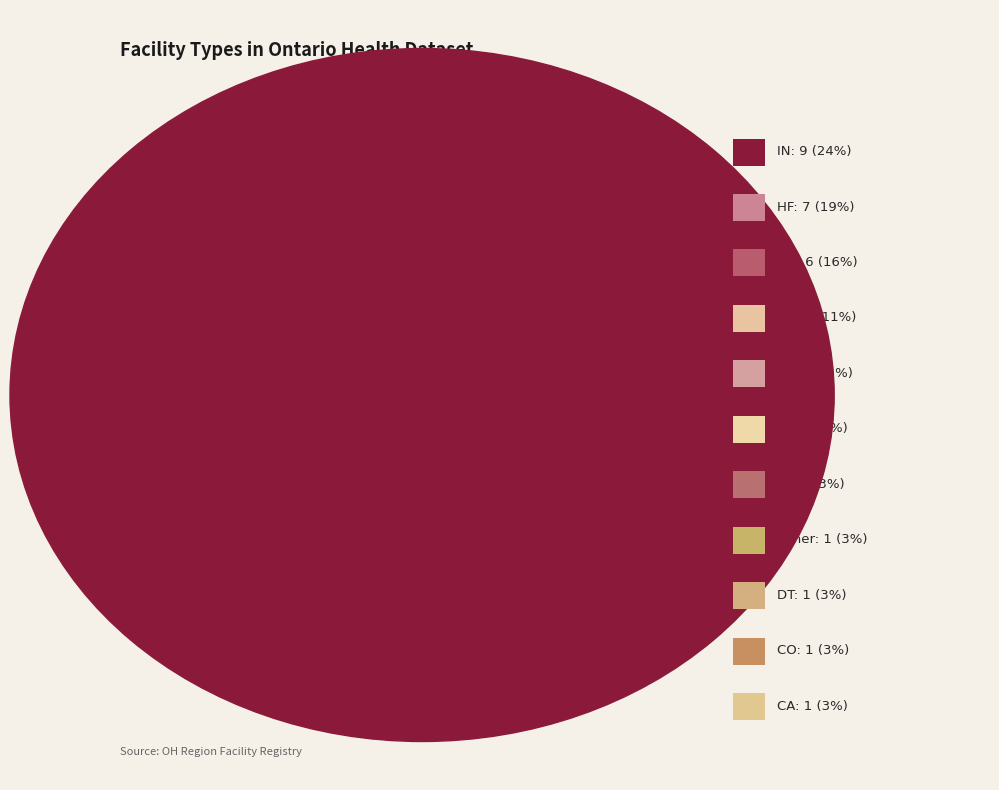

To the nearest percent, what percentage of the pie is NH?

16%